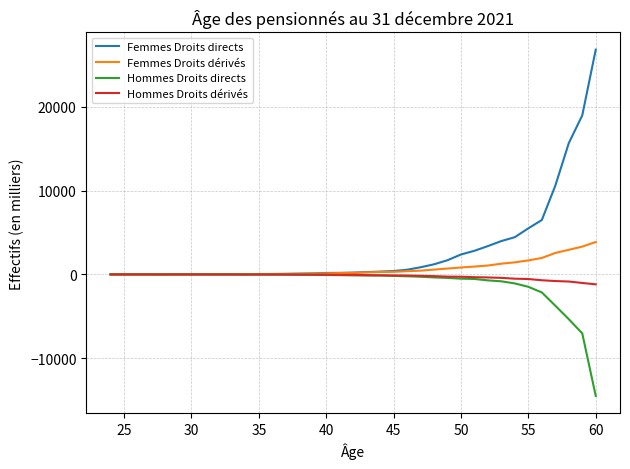

At how many categories does at least one series exceed 13056?

3